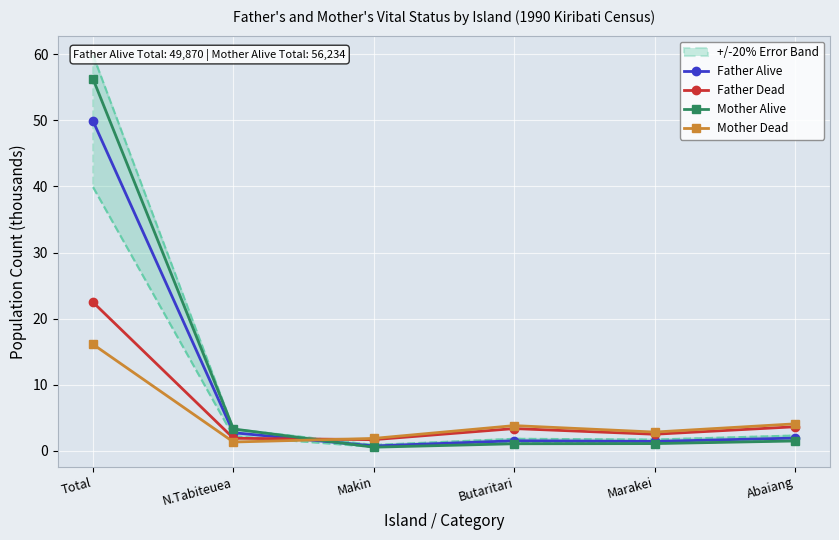

What is the total value across all series at Marakei?

7.9